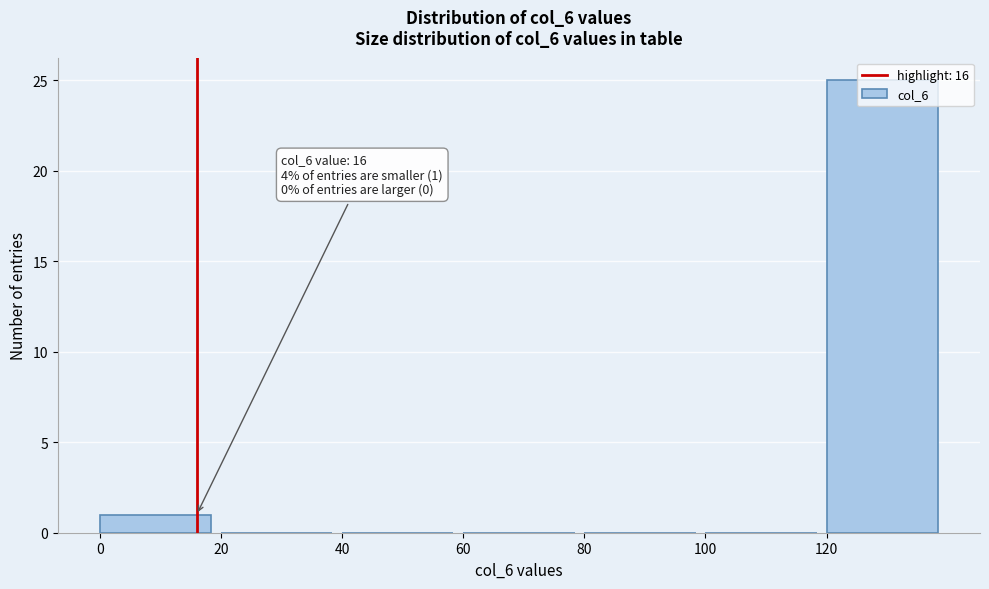

Over which range of the x-axis is the bar tallest?

120 to 140